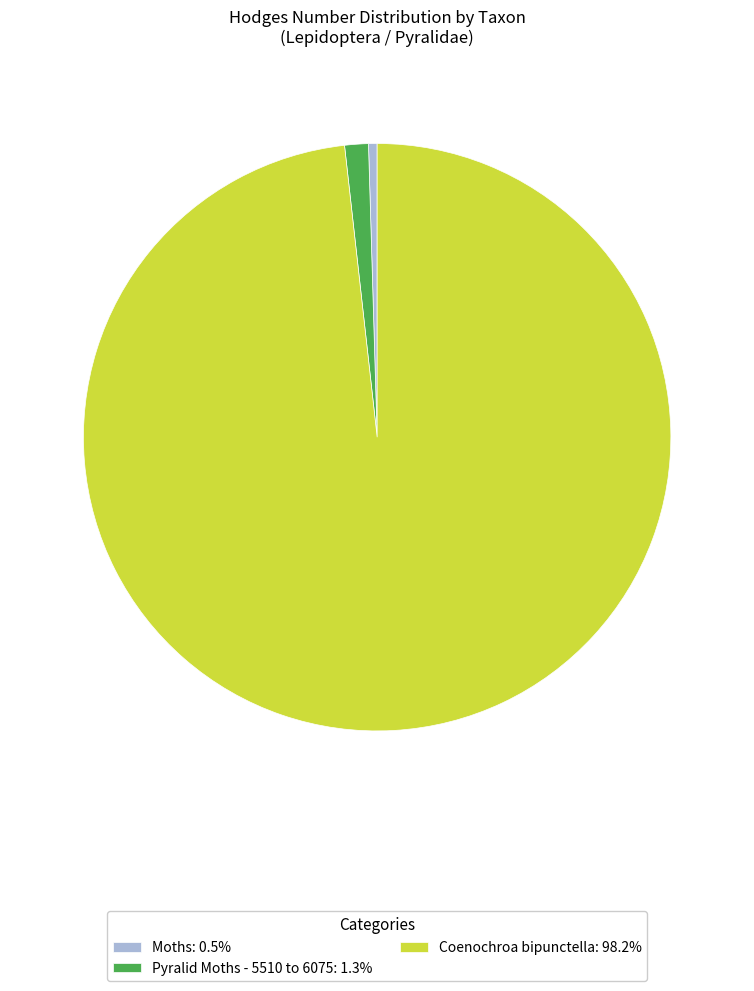

Approximately how many times larger is the value at Coenochroa bipunctella: 98.2% compared to Pyralid Moths - 5510 to 6075: 1.3%?

75.4